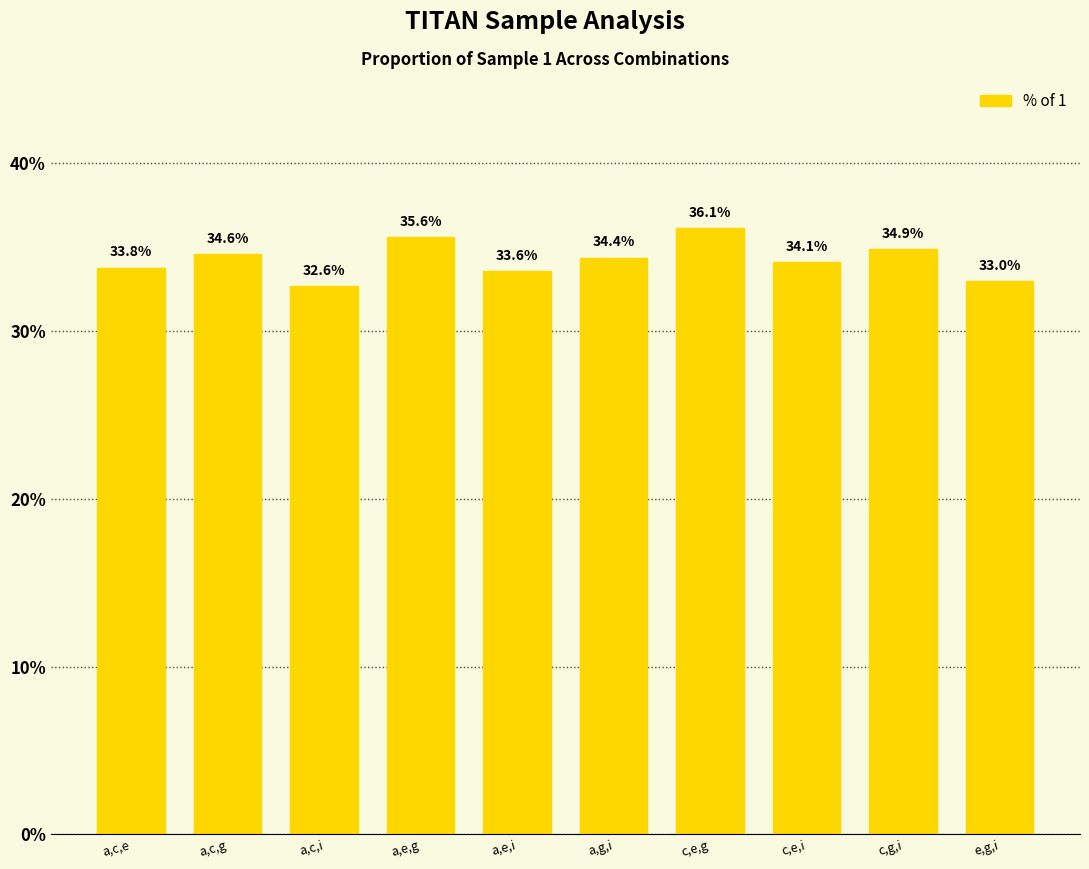

How many bars are there in total?

10